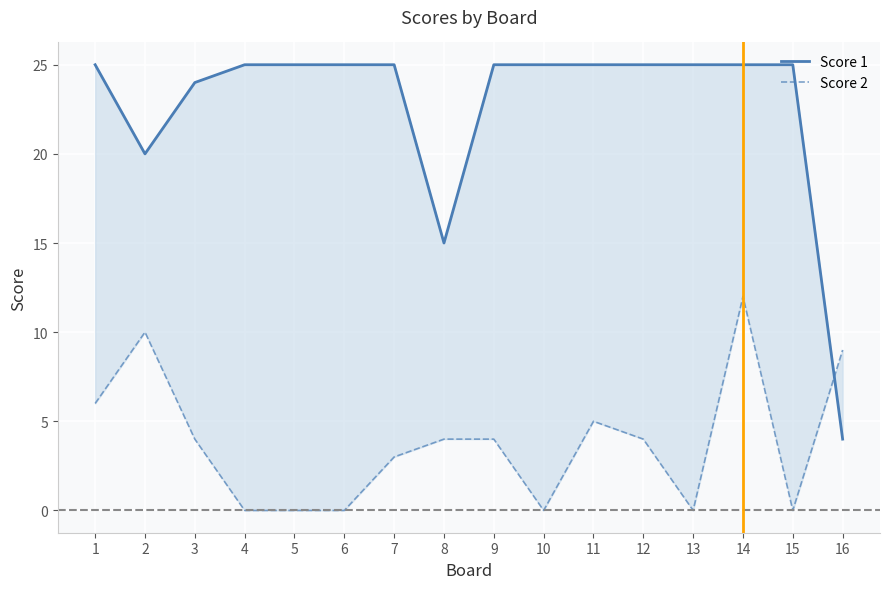

What are all the series names shown in the legend?

Score 1, Score 2